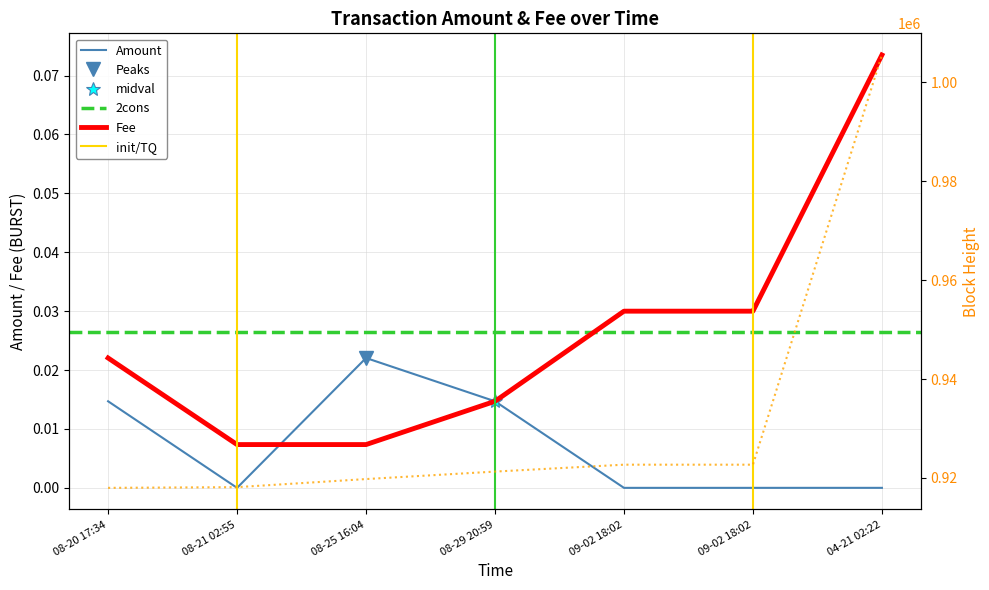

Is it true that Fee equals 0.1 at 04-21 02:22?

True